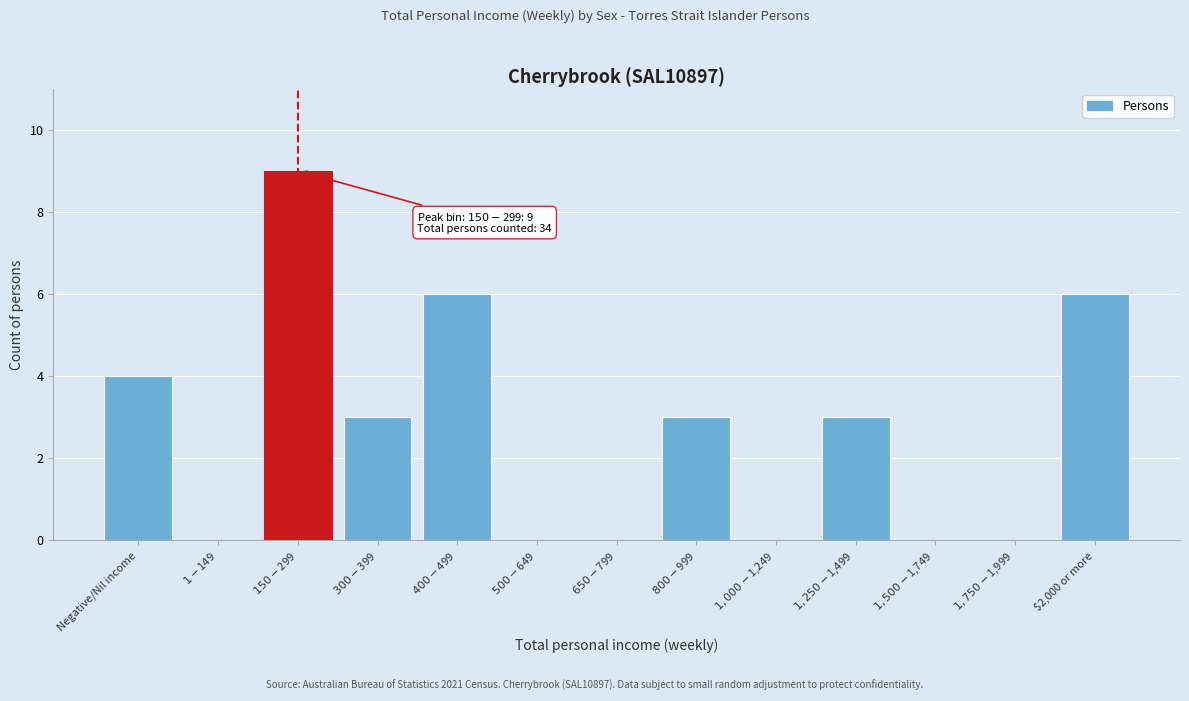

The value at $2,000 or more is 6. True or false?

True